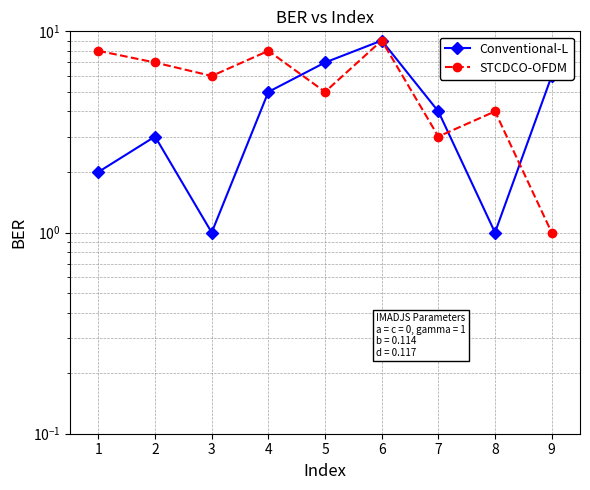

What is the difference between the second highest and second lowest values in the Conventional-L series?

6